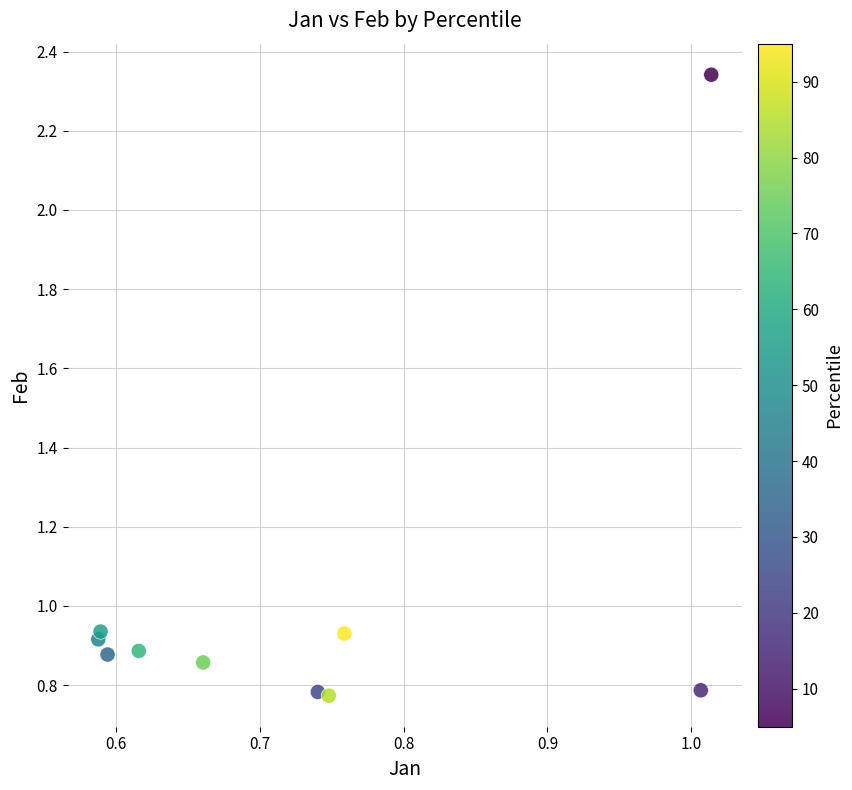

What is the average Y value?

1.0